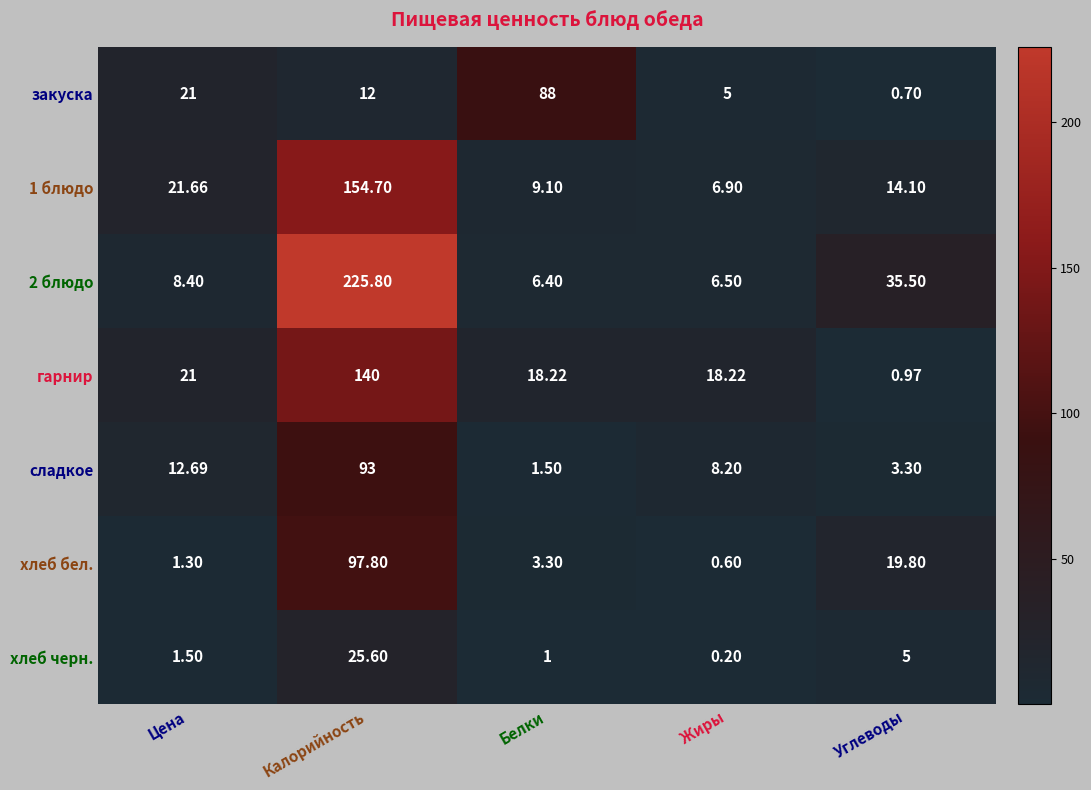

At which label does 2 блюдо first exceed 8?

Цена